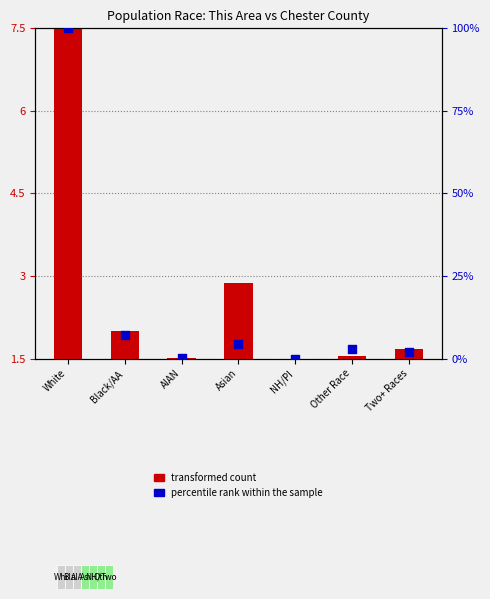

Which series reaches the maximum Y coordinate?

percentile rank within the sample